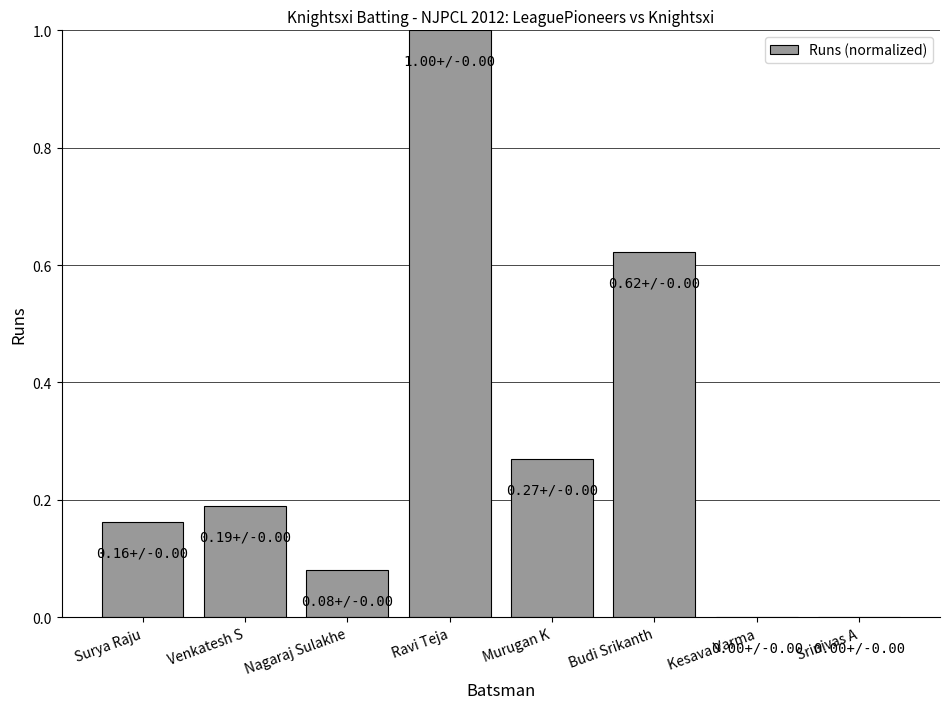

What is the change in value from Nagaraj Sulakhe to Srinivas A?

-0.1